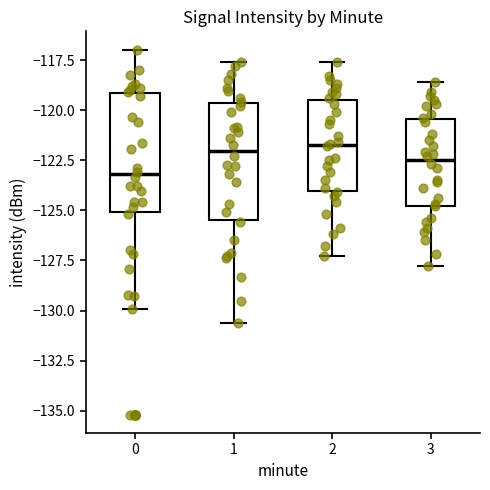

Reading left to right, read every box against the y-axis: the position of its median line, the range the box covers, and the ends of its whiskers. The values are not printed on the chart, so give them approximately, as read against the axis.

0: median -123.0, box -125.0 to -119.0, whiskers -130.0 to -117.0
1: median -122.0, box -125.5 to -119.5, whiskers -130.5 to -117.5
2: median -121.5, box -124.0 to -119.5, whiskers -127.5 to -117.5
3: median -122.5, box -125.0 to -120.5, whiskers -128.0 to -118.5